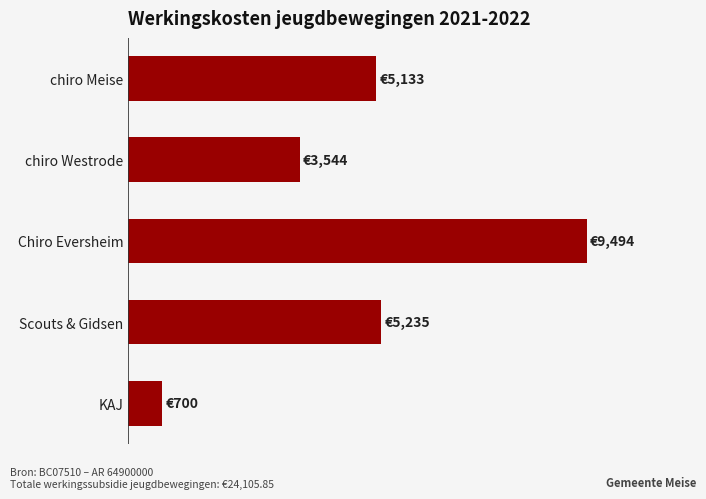

What is the difference between the maximum and minimum values?

8793.6